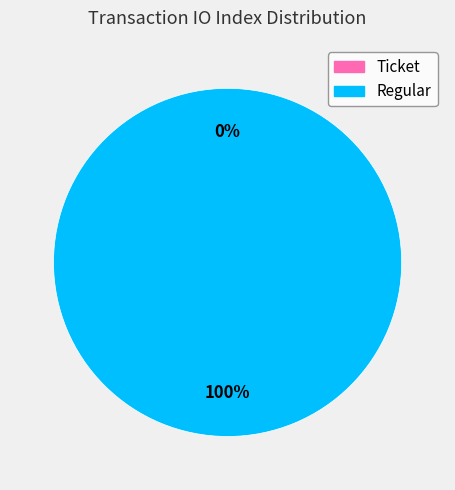

True or false: Ticket accounts for 7% of the total.

False